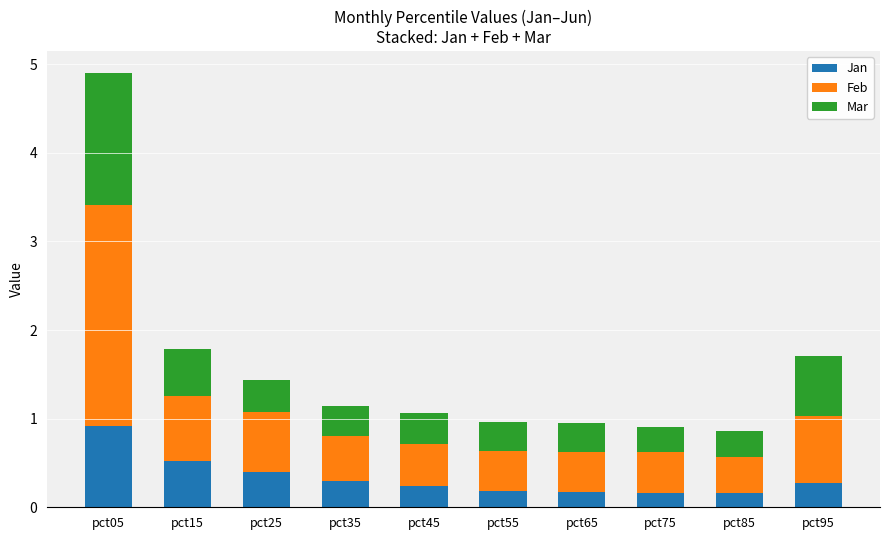

Which category has the highest value in the Jan series?

pct05